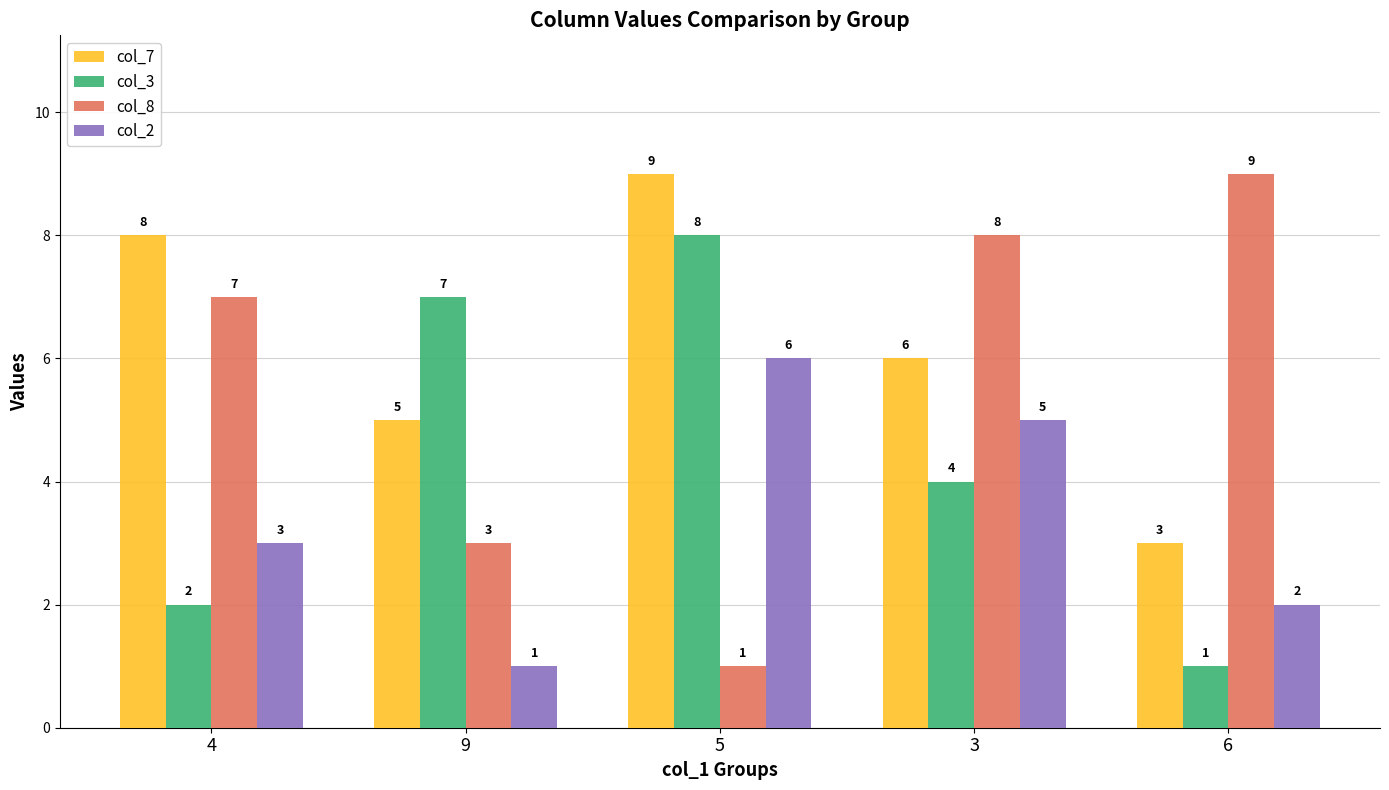

What is the maximum value for col_8?

9